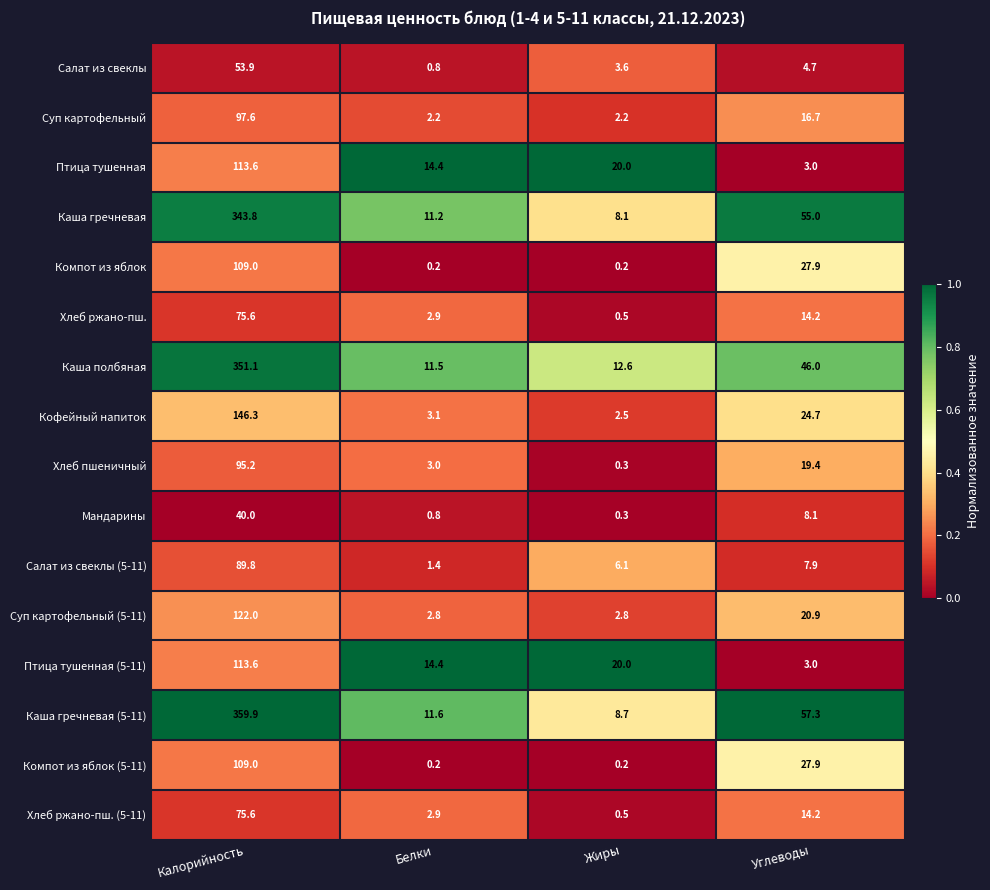

What is the difference between the Каша гречневая (5-11) values at Белки and Жиры?

2.9